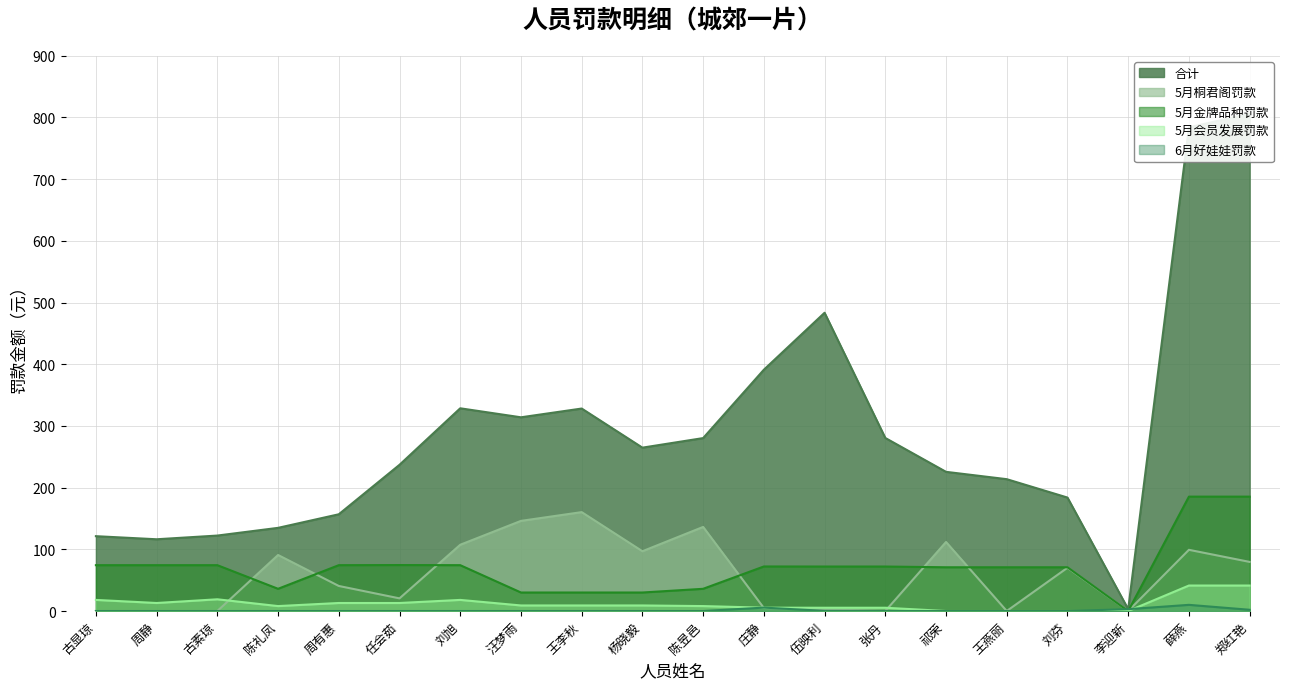

What is the sum of the 5月桐君阁罚款 values at 周有惠 and 古素琼?

40.6